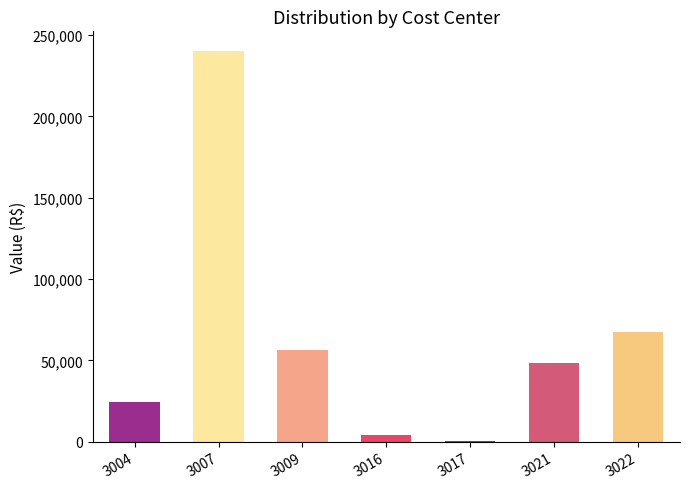

At which category does the chart reach its minimum across all series?

3017